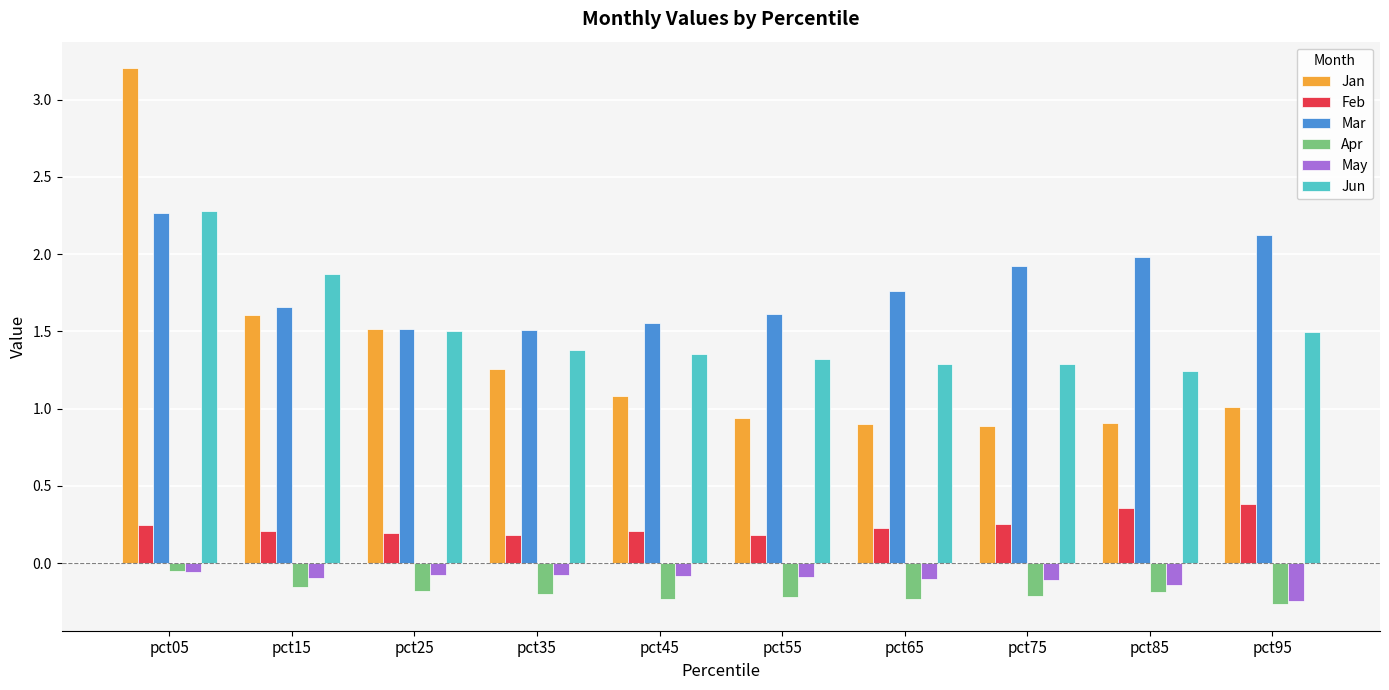

What is the difference between the maximum and minimum values in the Jun series?

1.0